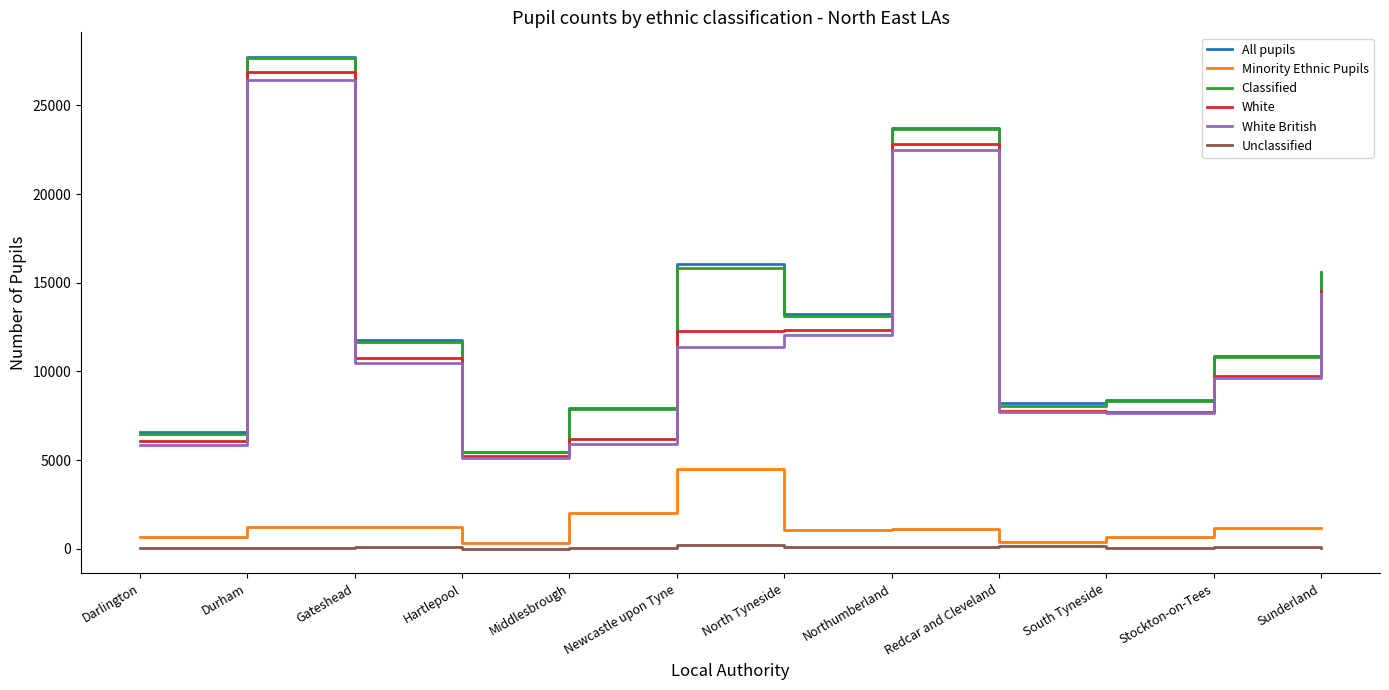

Is the value of Classified at Darlington greater than the value of White British at Middlesbrough?

Yes